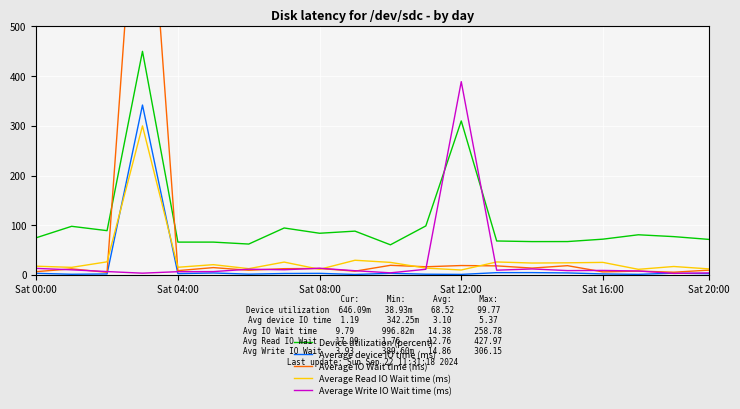

True or false: Average Write IO Wait time (ms) and Device utilization (percent) cross at least once.

True